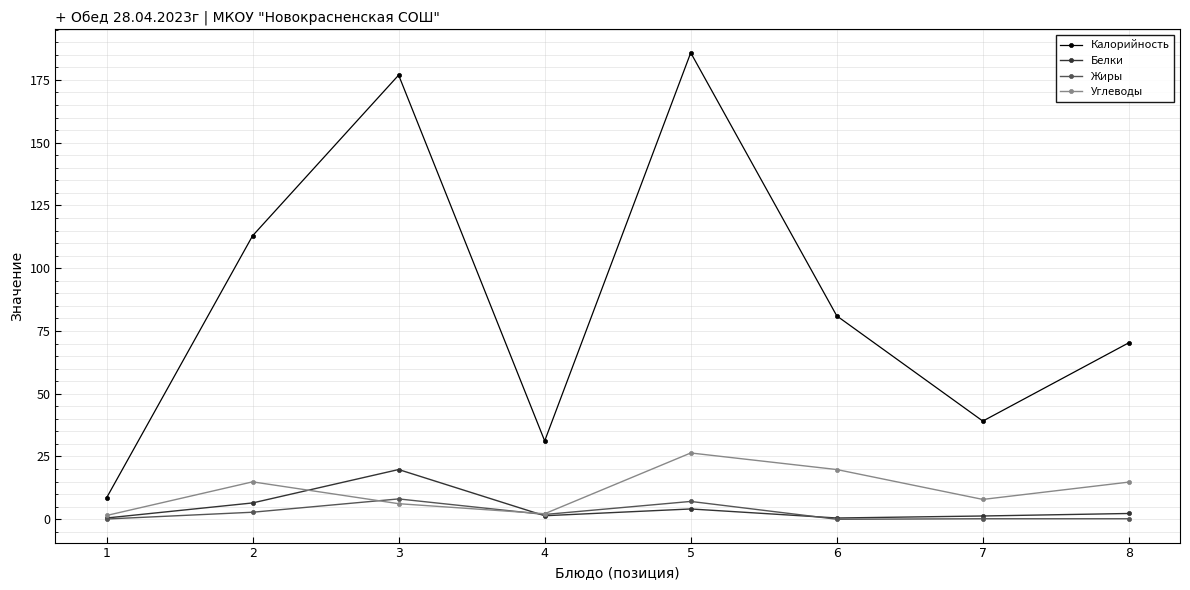

List the labels in order of Калорийность value, smallest first.

1, 4, 7, 8, 6, 2, 3, 5